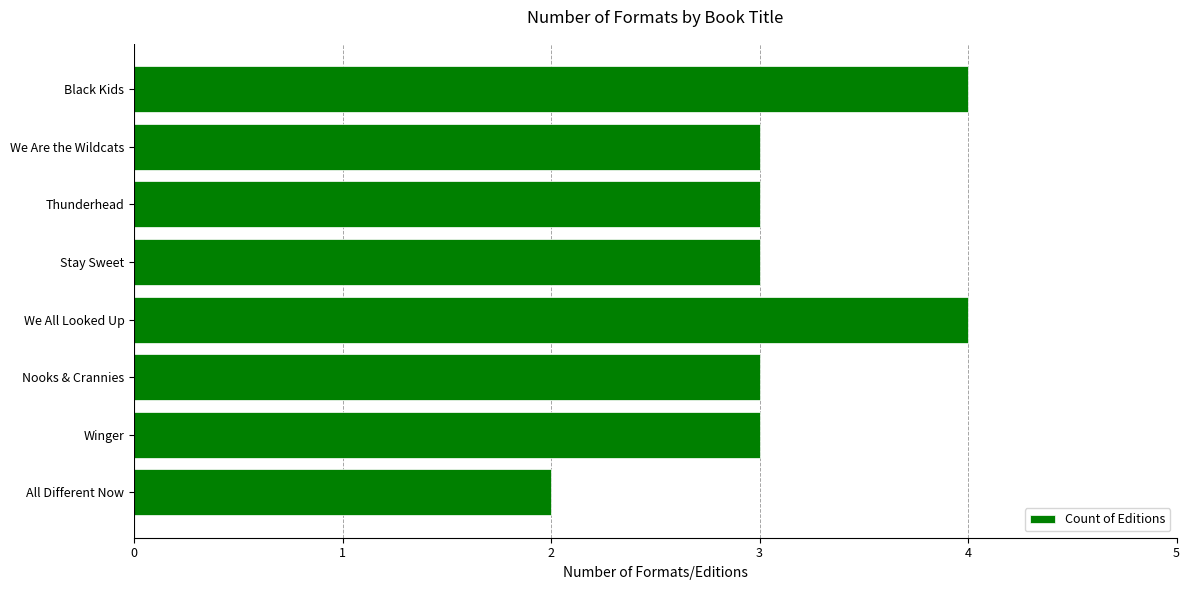

Is it true that the value at Black Kids is 4?

True